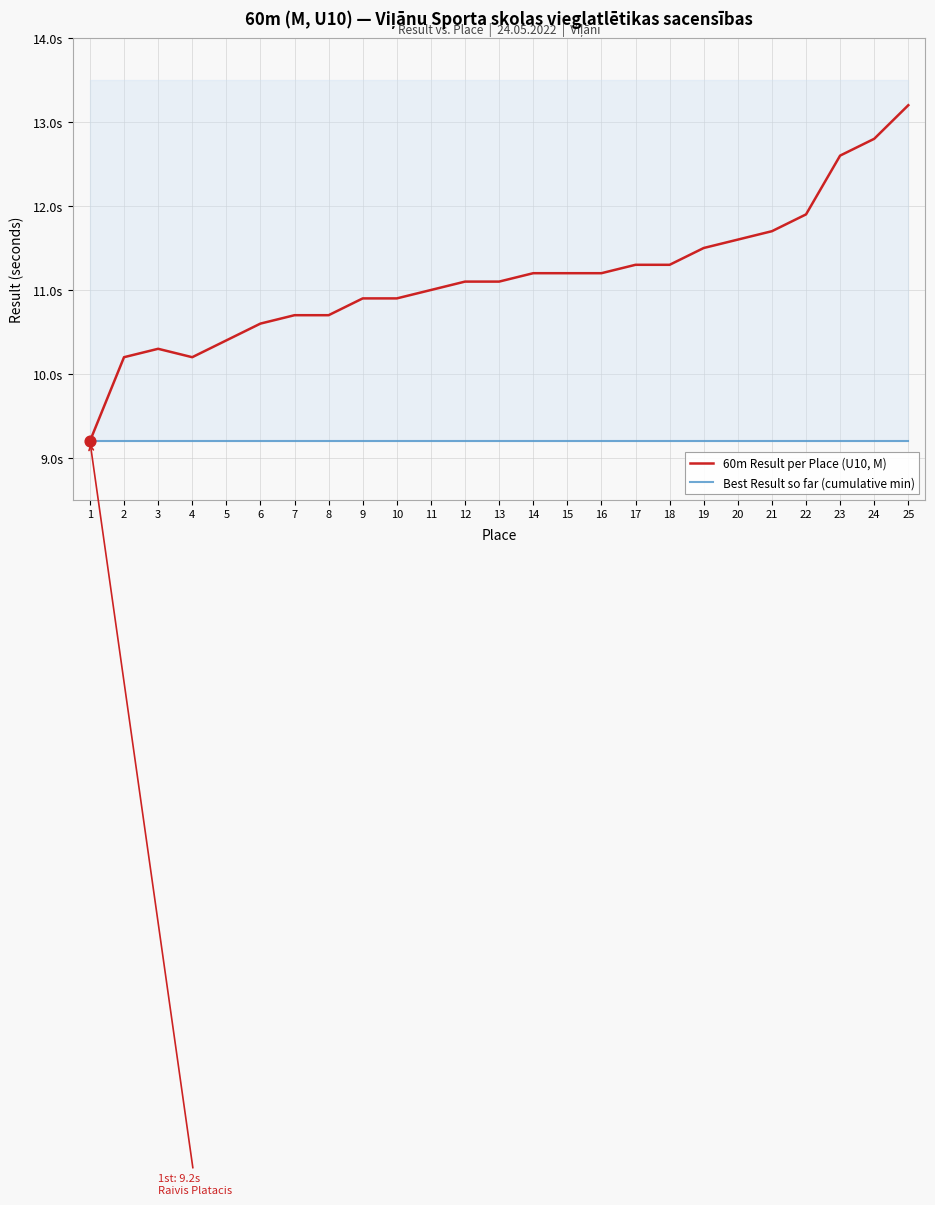

What is the total value across all series at 6?

19.8